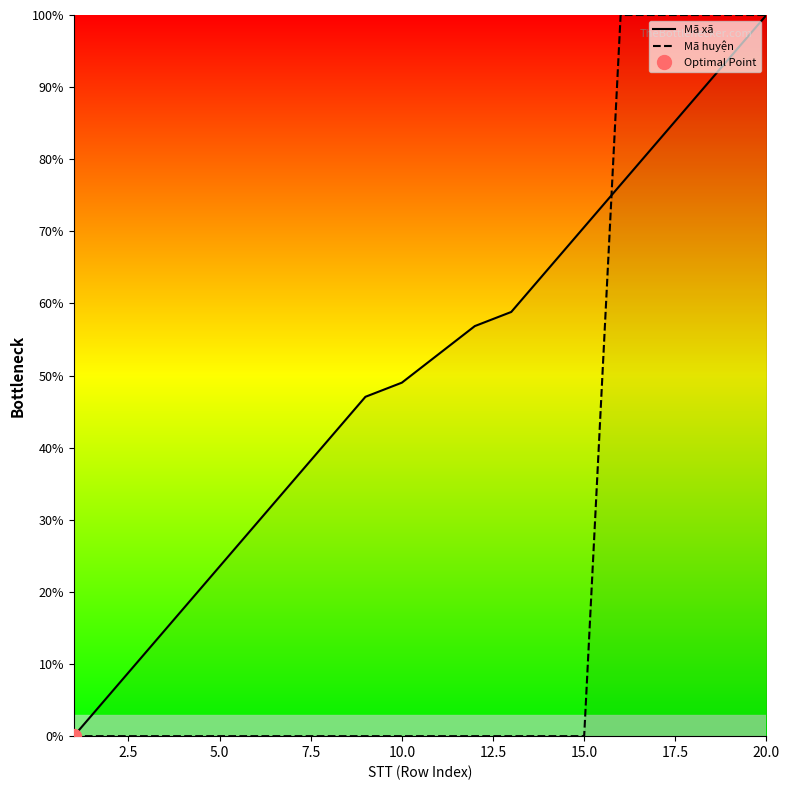

The value of Mã huyện at 5.0 is -61.1. True or false?

False